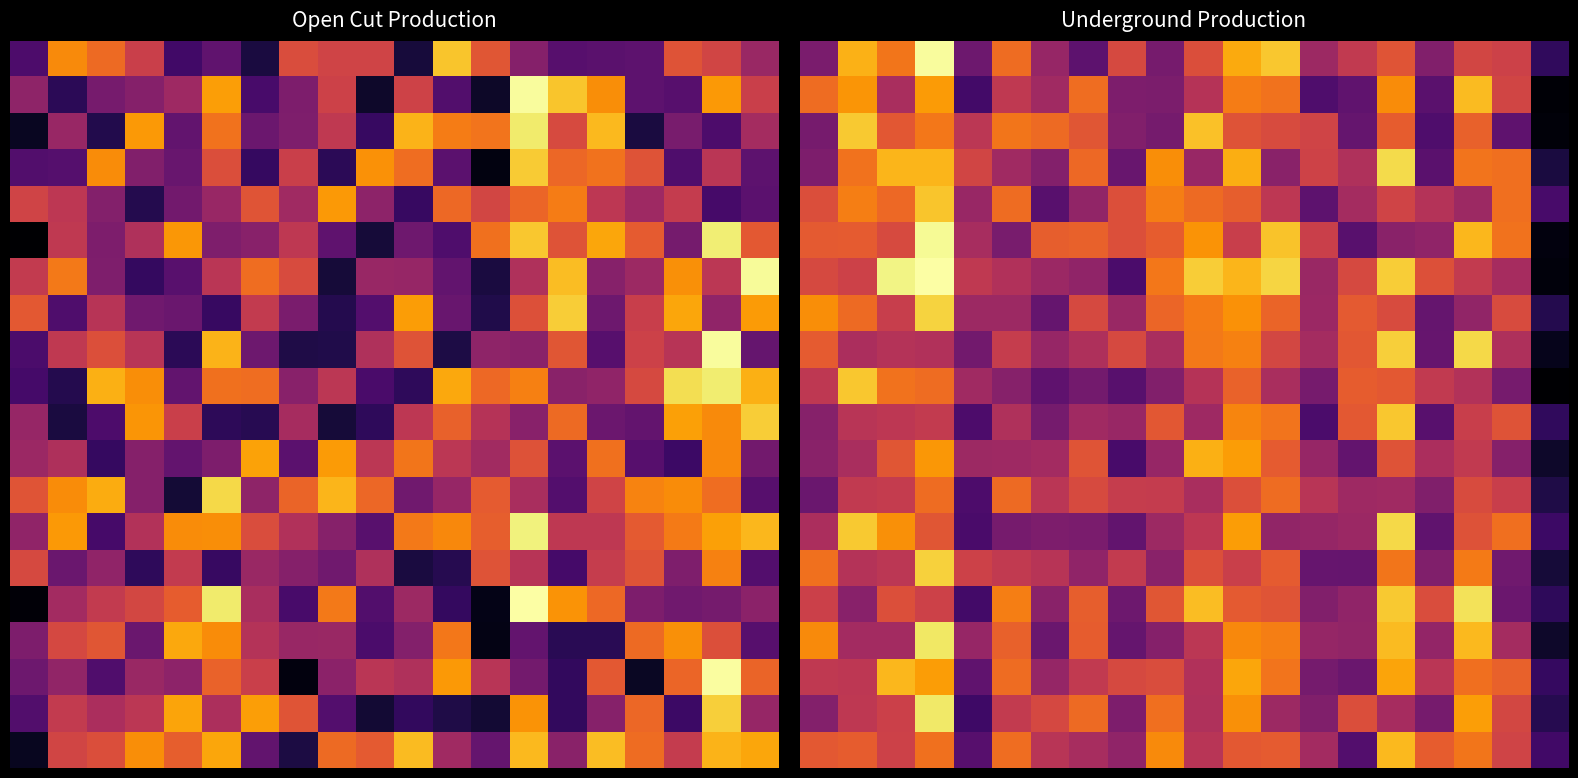

What is the total value across all series at 10?

12.2